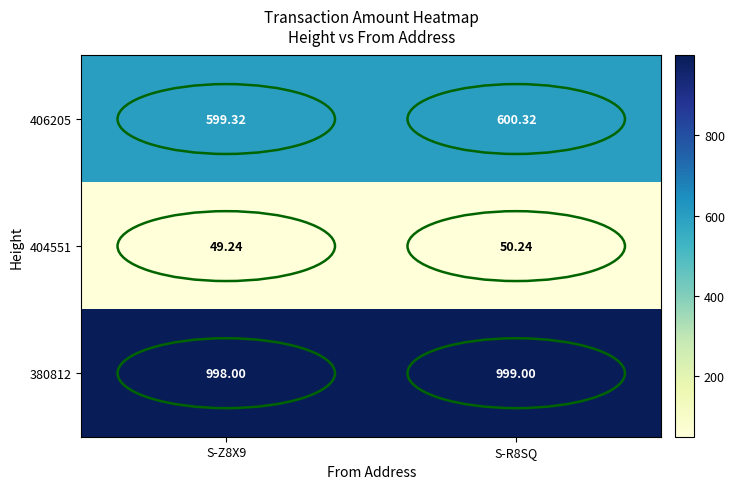

Count the number of data series in this chart.

3